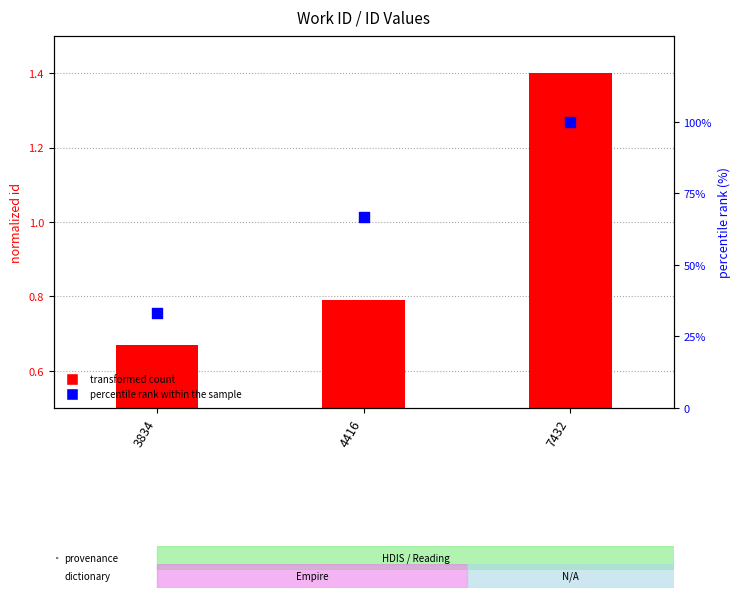

At which category is the sum across all series the highest?

7432